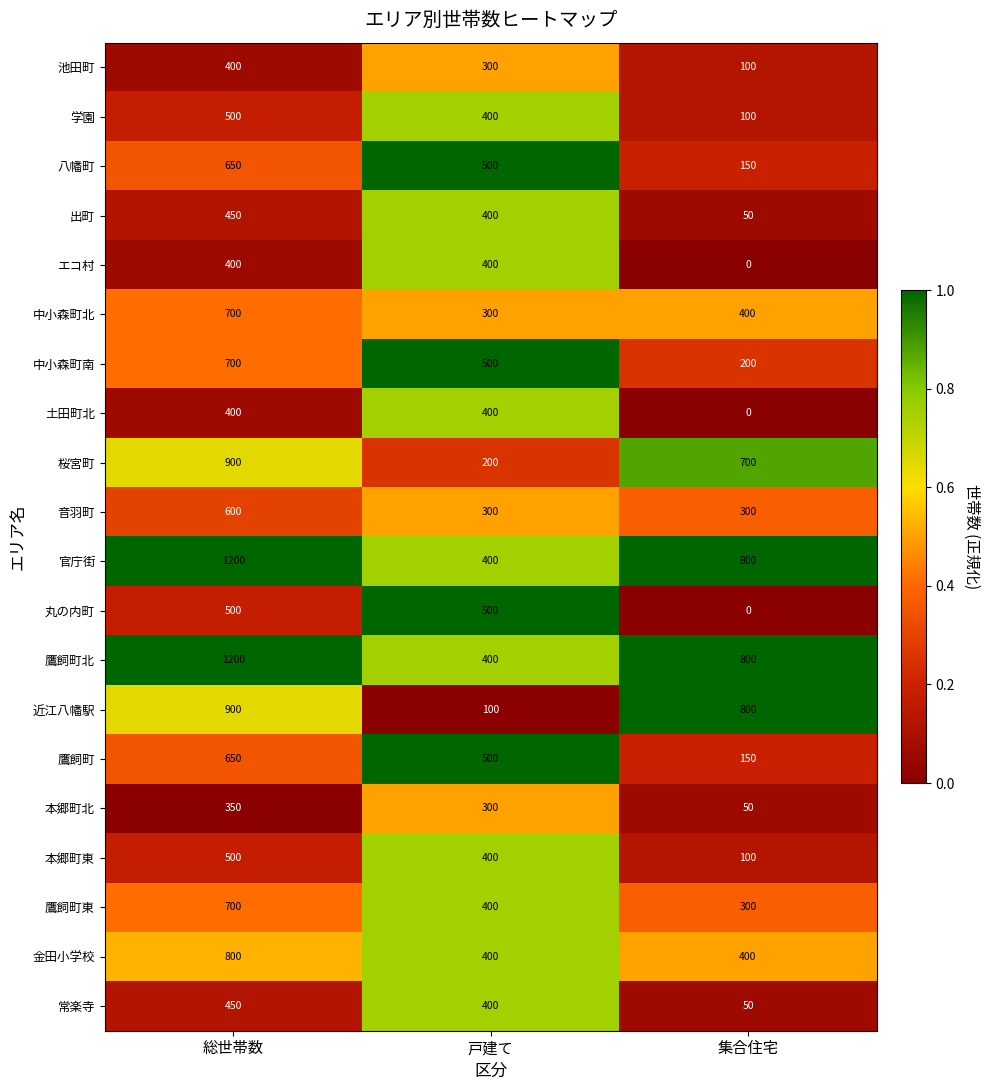

The 丸の内町 series shows 500 at 総世帯数. True or false?

True